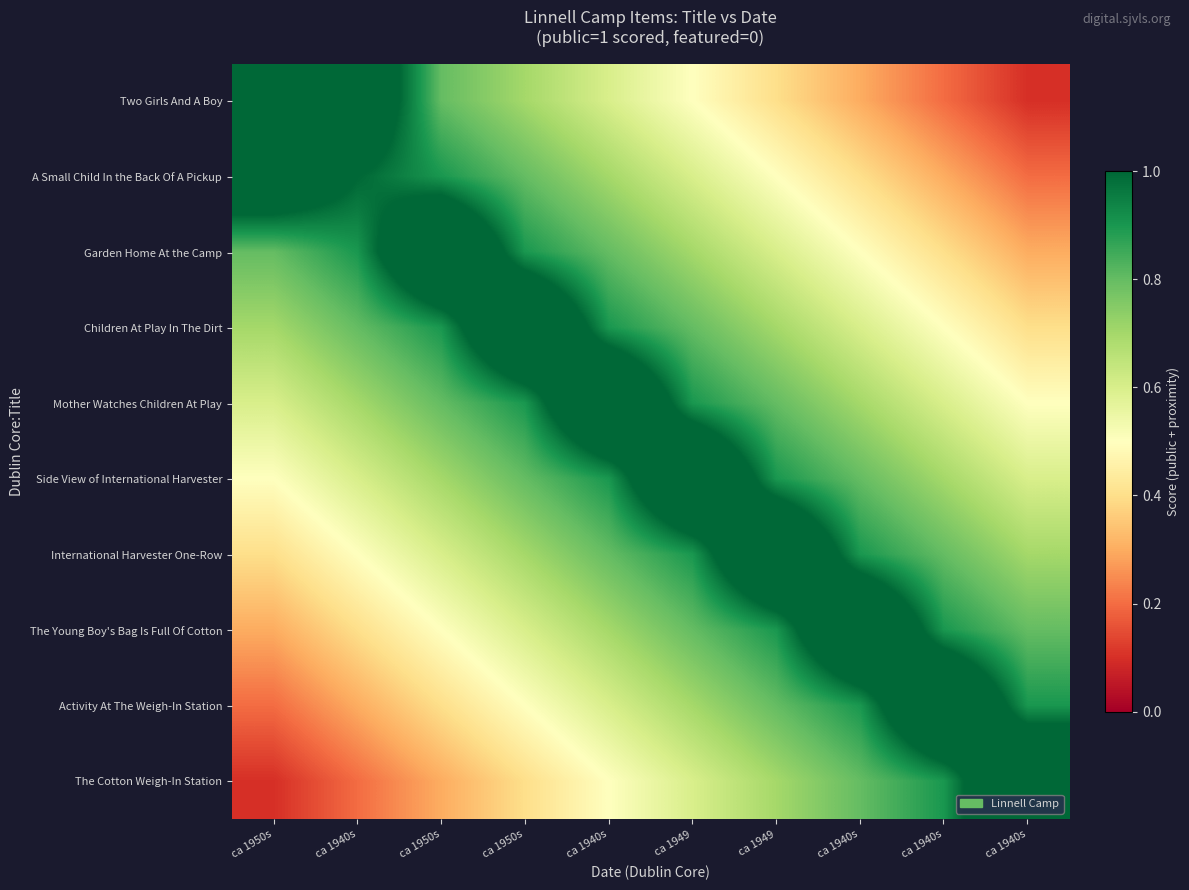

At which category is the sum across all series the highest?

ca 1940s